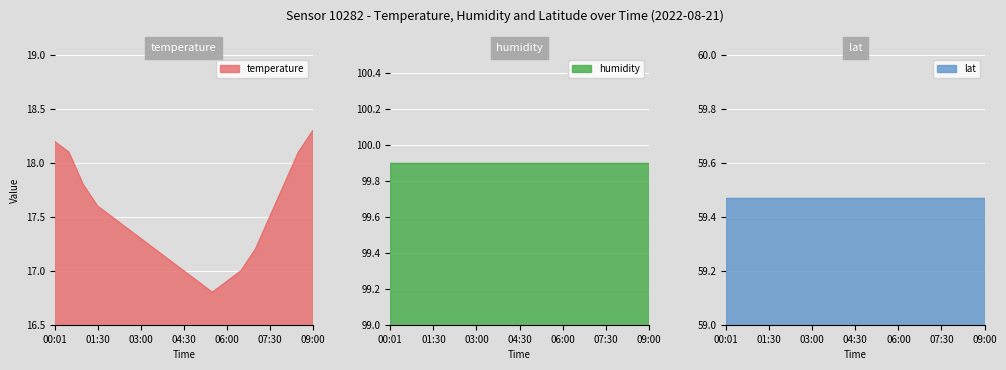

Where is temperature nearest to the value 17?

04:30